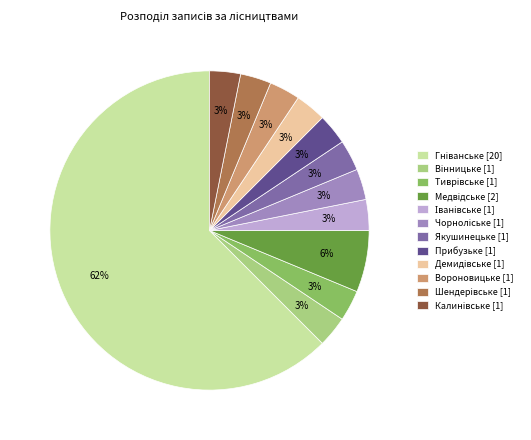

What percentage is the Вороновицьке [1] slice, to the nearest percent?

3%